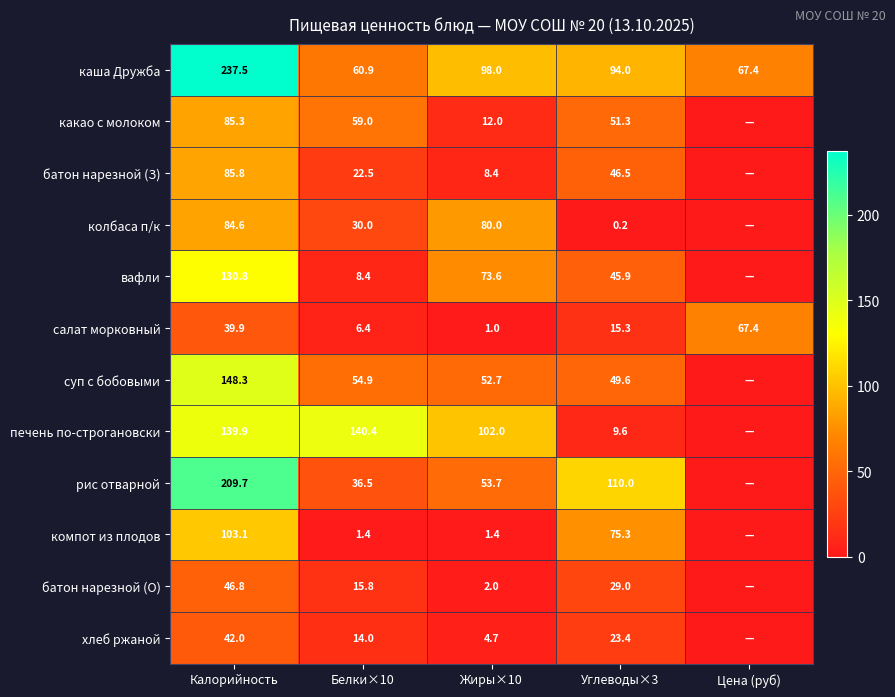

Between Калорийность and Жиры×10, which series saw the biggest shift?

рис отварной